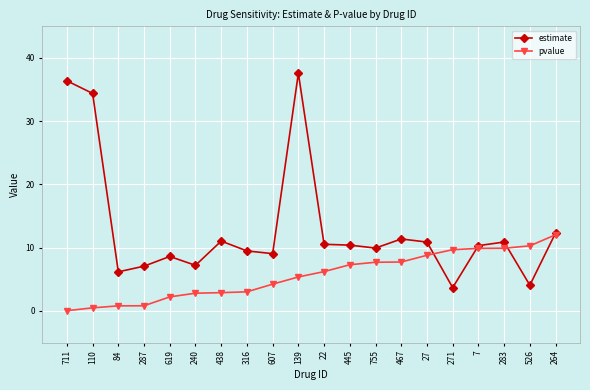

Rank the series by their maximum value, from lowest to highest.

pvalue, estimate